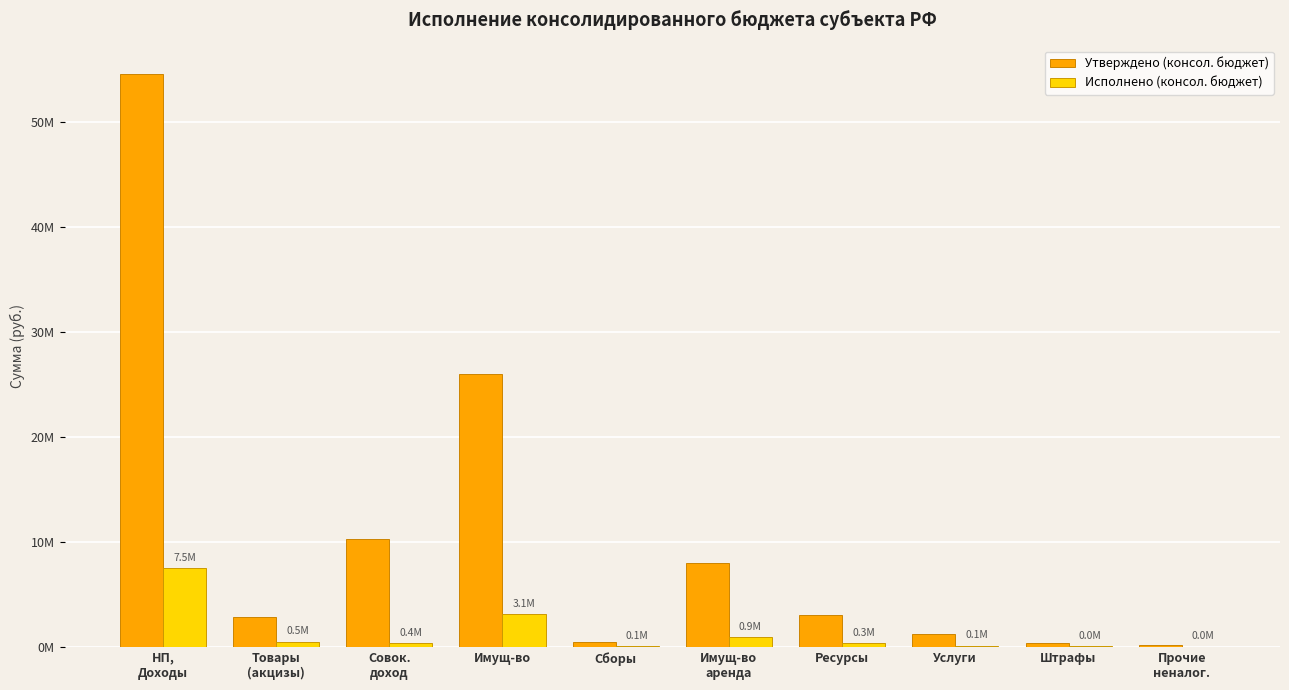

List the series in order of their overall mean, highest first.

Утверждено (консол. бюджет), Исполнено (консол. бюджет)